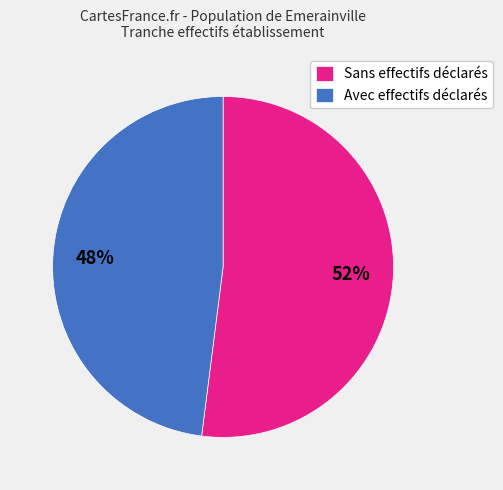

To the nearest percent, what is the difference between the largest and smallest slice percentages?

4%